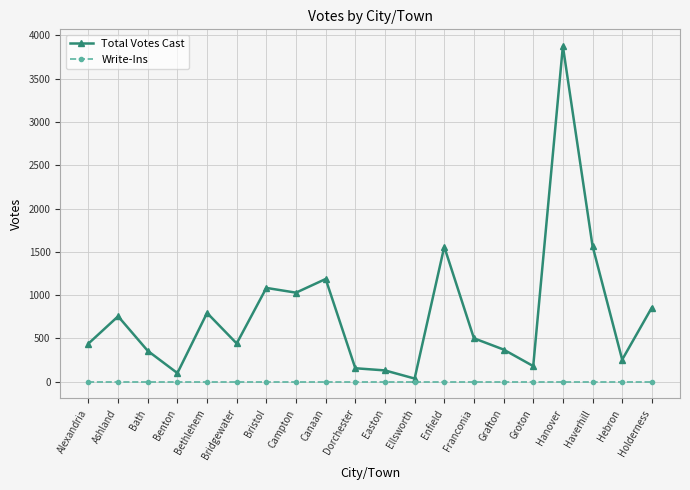

True or false: Total Votes Cast has more than 2 interior local peaks.

True